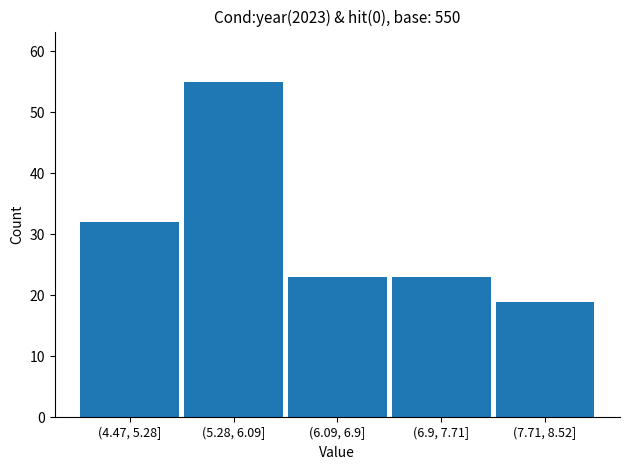

Reading left to right, list all the values displayed in this chart.

32	55	23	23	19